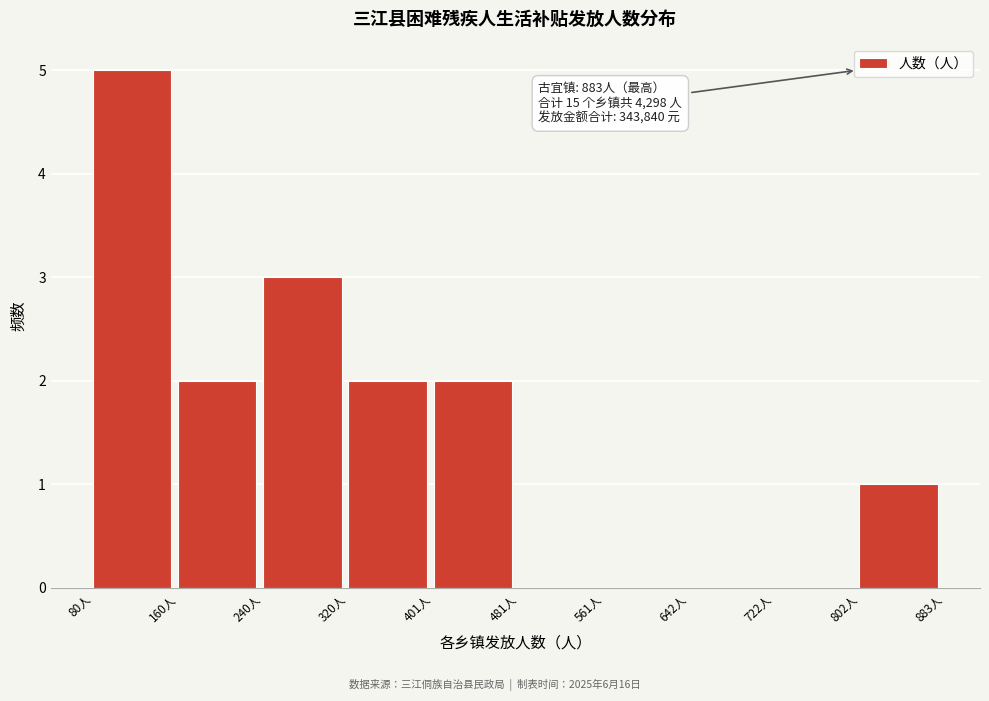

Over which range of the x-axis is the bar tallest?

80 to 160